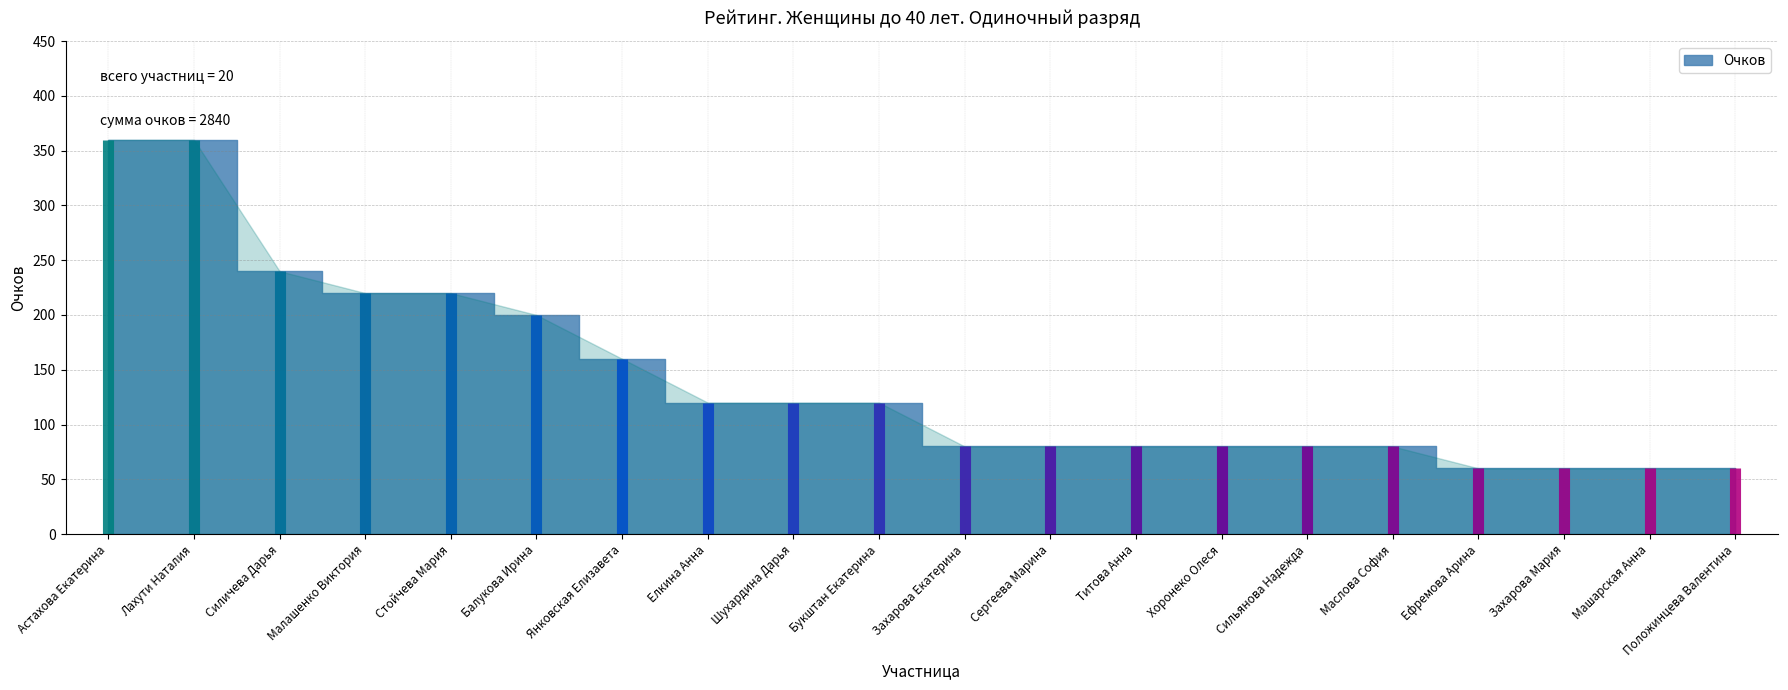

What is the ratio of the value at Захарова Мария to the value at Лахути Наталия?

0.2